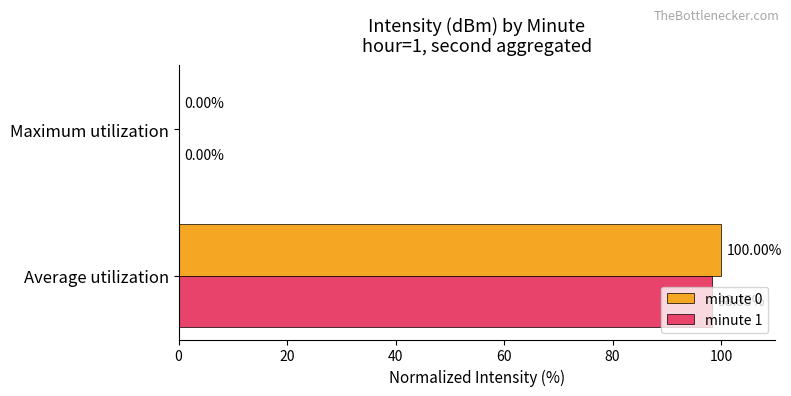

At which label is minute 1 closest to 49?

Maximum utilization